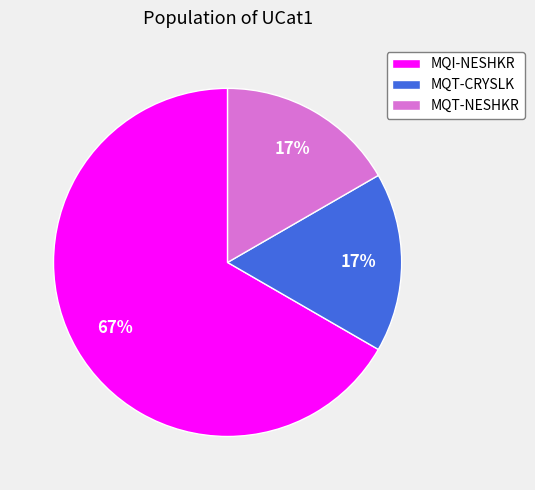

Does MQT-CRYSLK account for over 50% of the chart?

No